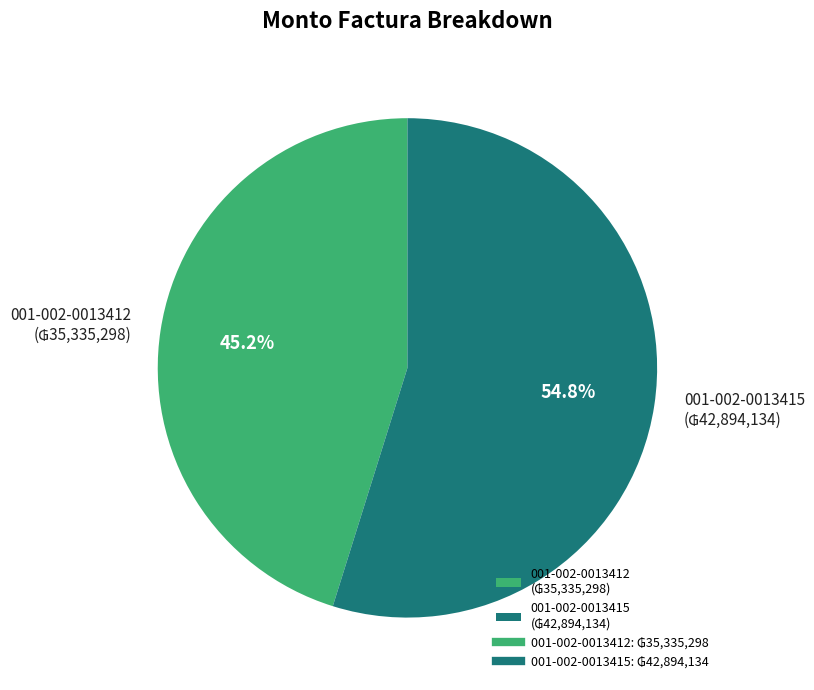

Rank the categories by value from highest to lowest.

001-002-0013415, 001-002-0013412